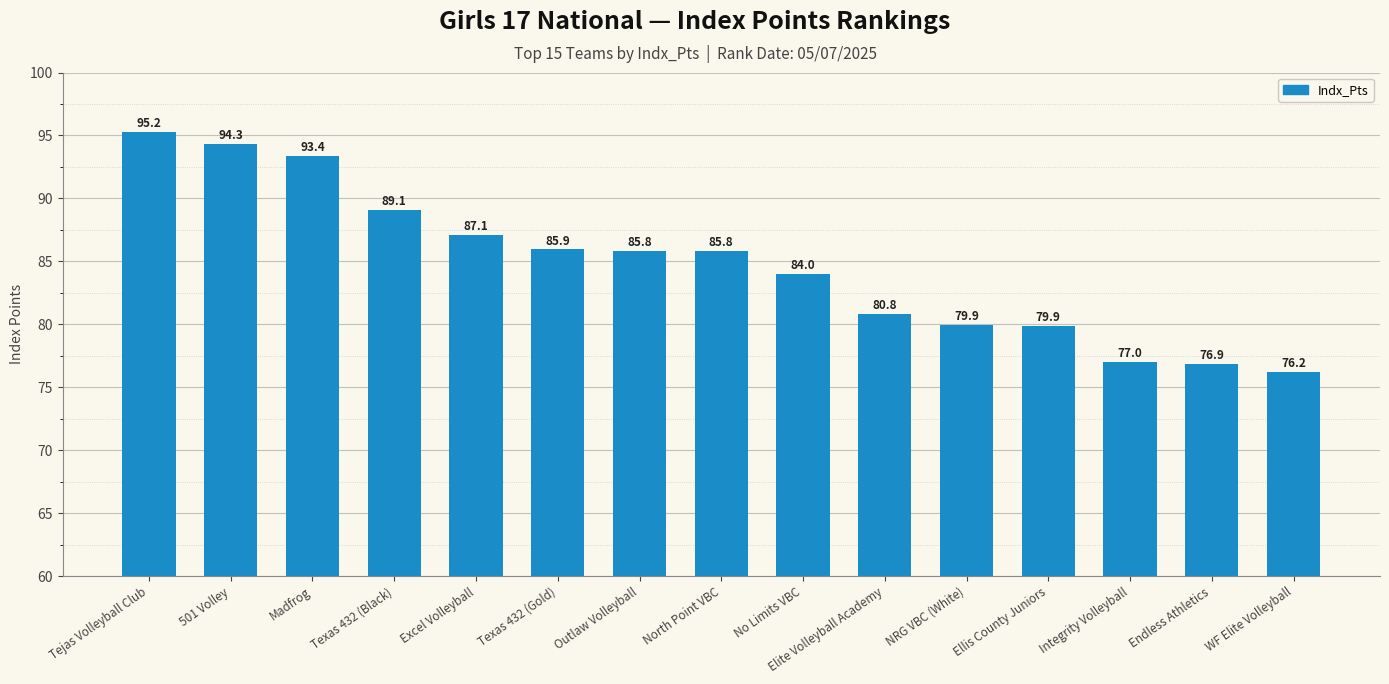

What is the sum of all values?

1271.4